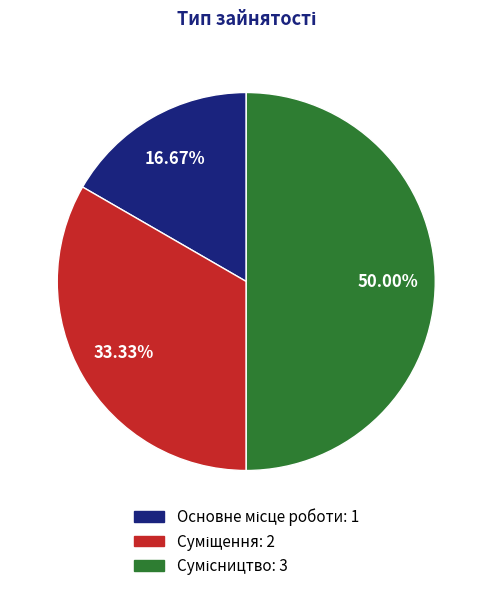

How many segments does this pie chart have?

3